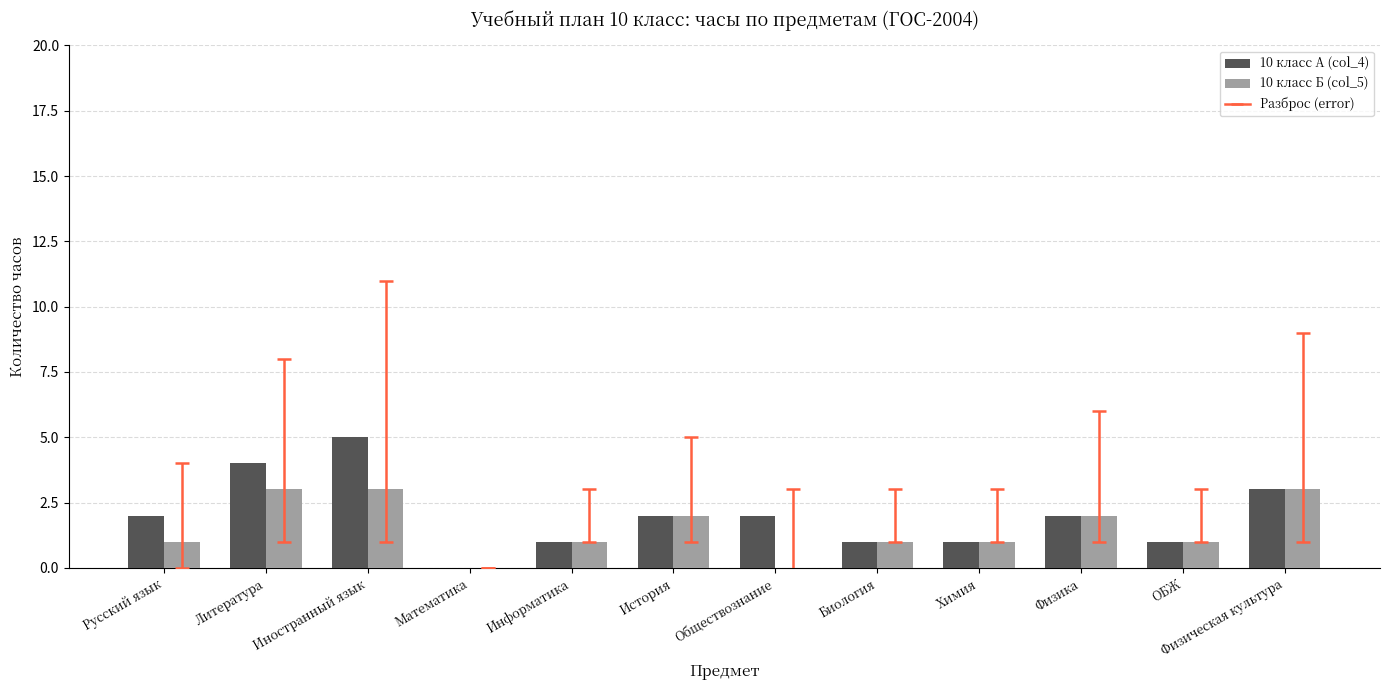

The value of 10 класс А (col_4) at Математика is 0. True or false?

True